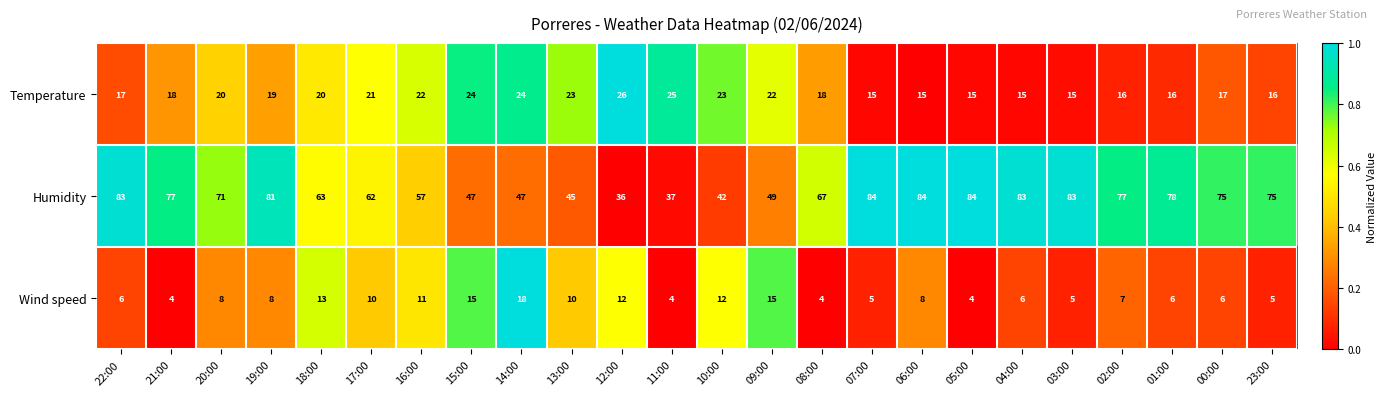

How many data points in Humidity are less than 75?

12